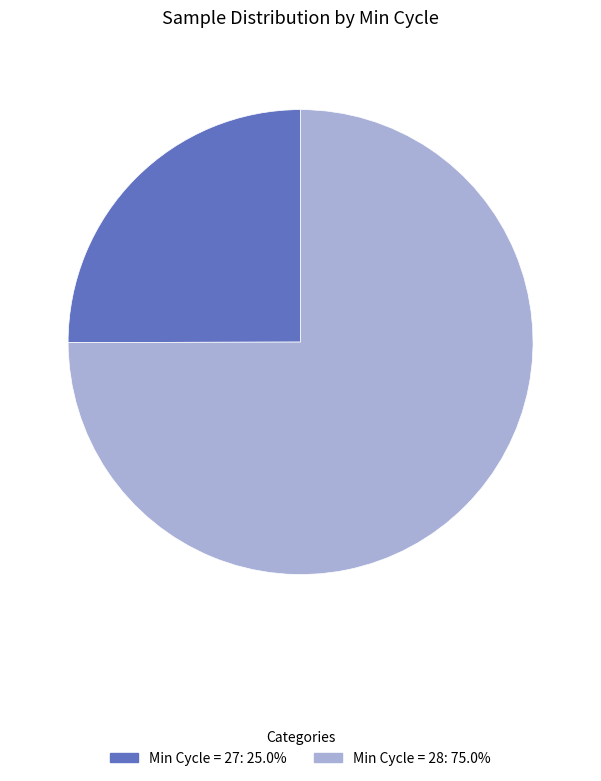

Is there any slice that represents more than half of the pie?

Yes